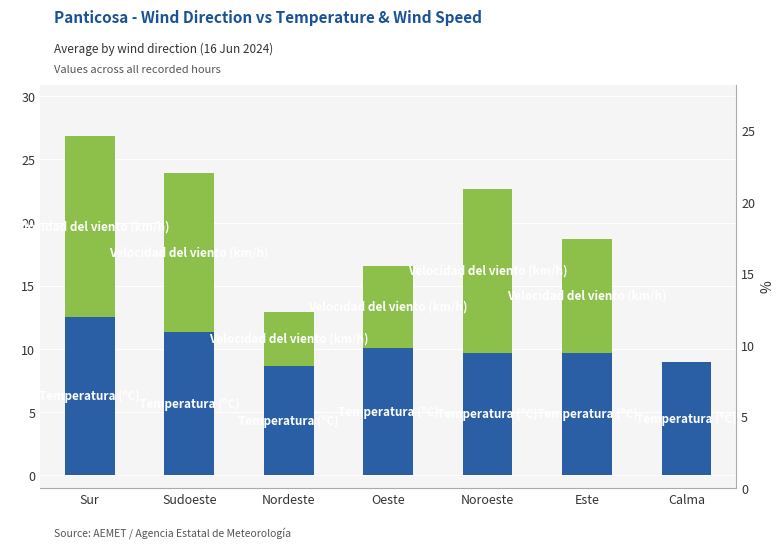

What is the difference between the Temperatura (ºC) values at Sur and Calma?

3.5